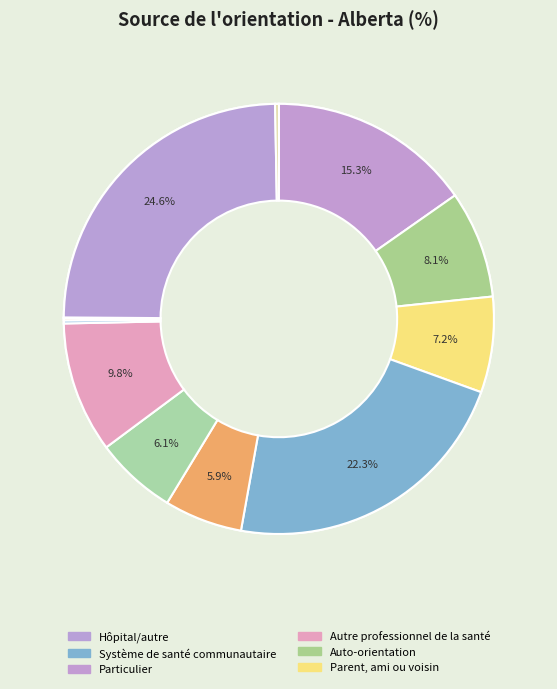

Does any single category account for the majority?

No